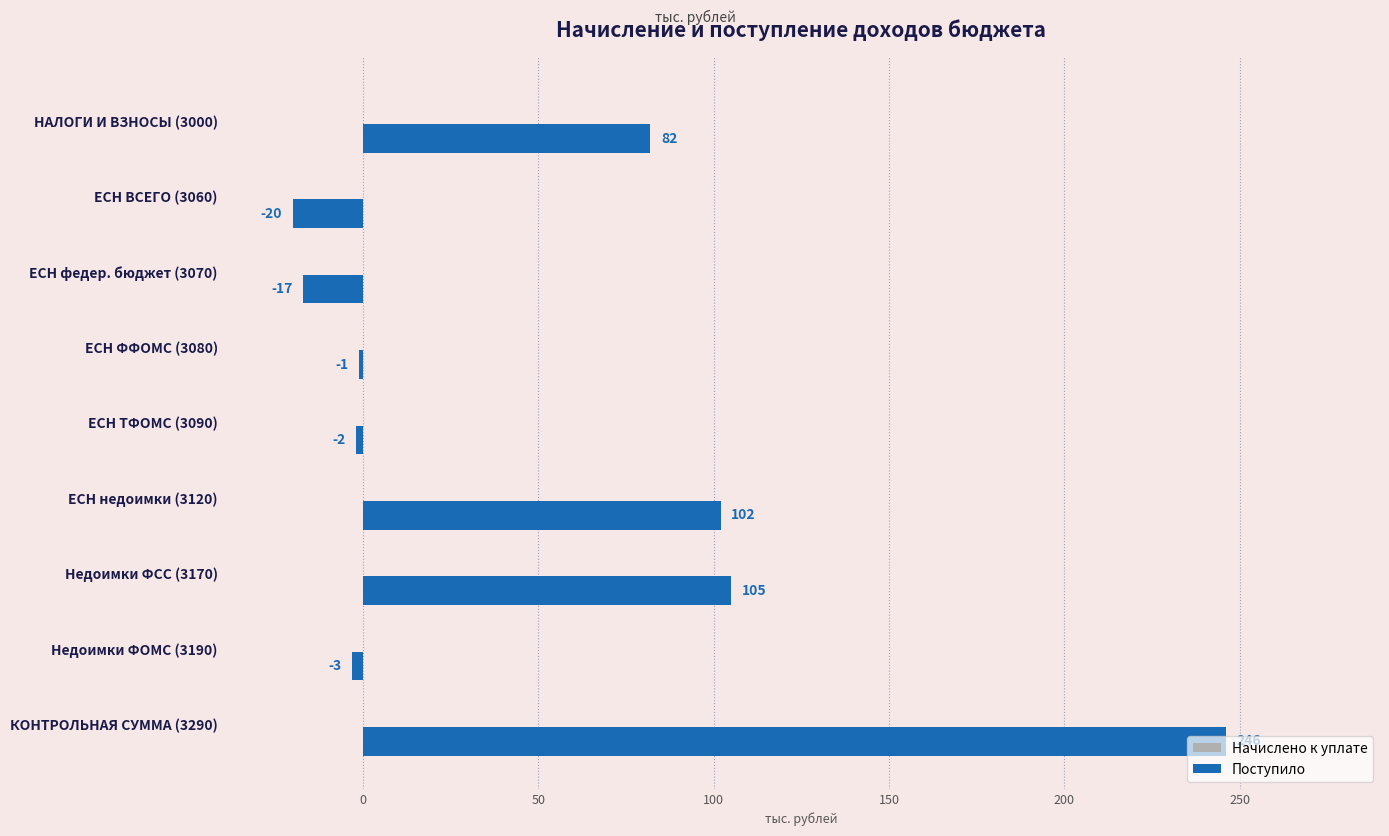

How many categories are shown in the chart?

9